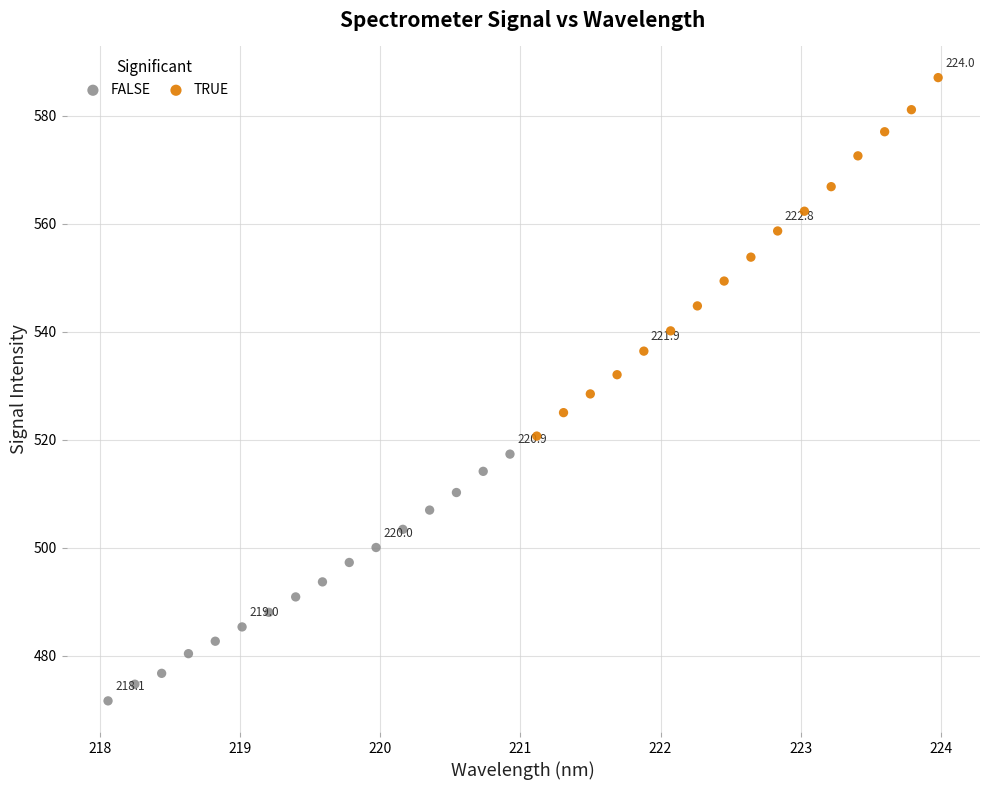

Which series contains the highest Y value?

TRUE